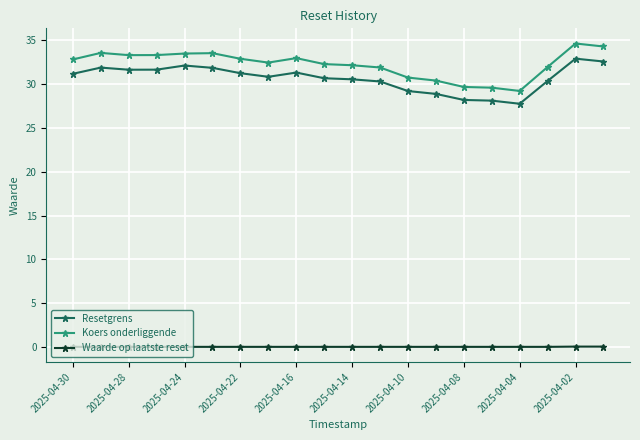

What is the value of the Resetgrens point at the 15th from the left?

28.2